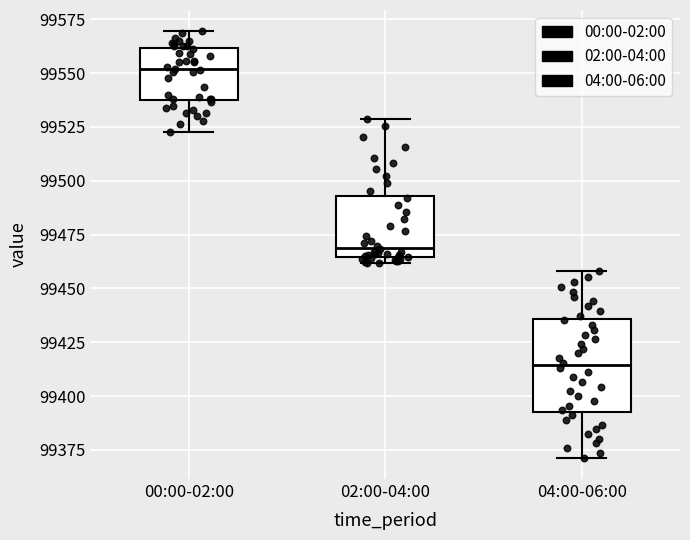

Which box is the tallest, from its lower edge to its upper edge?

04:00-06:00